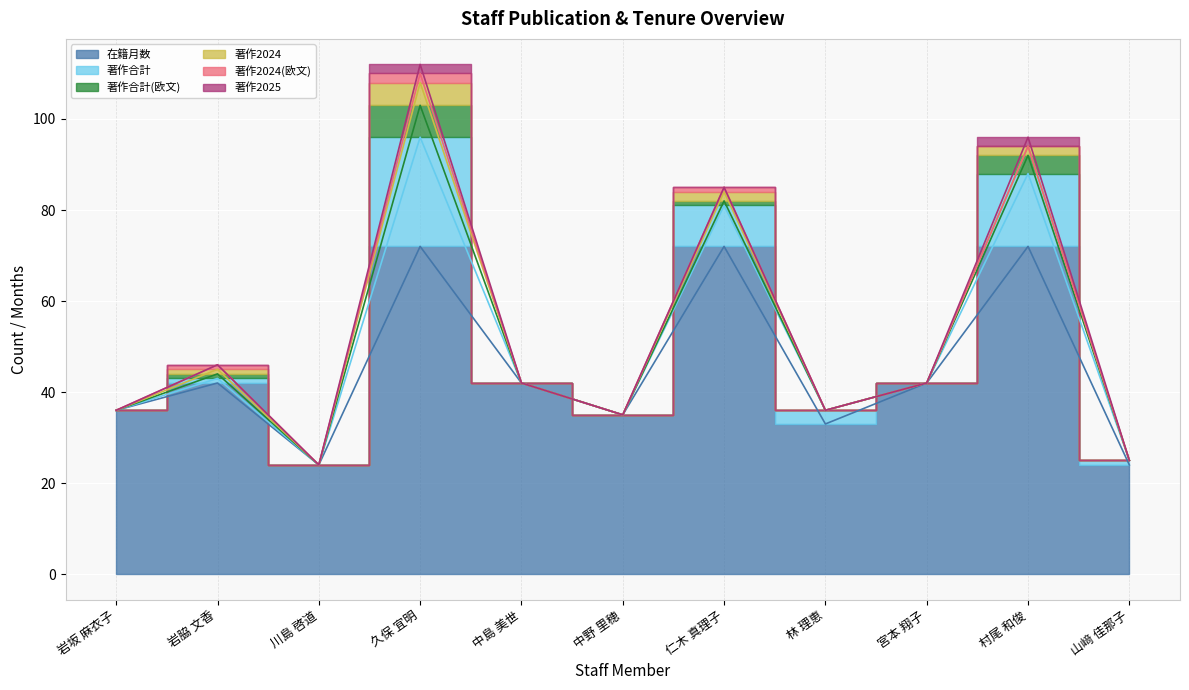

What is the spread (max minus min) of values at 川島 啓道?

24